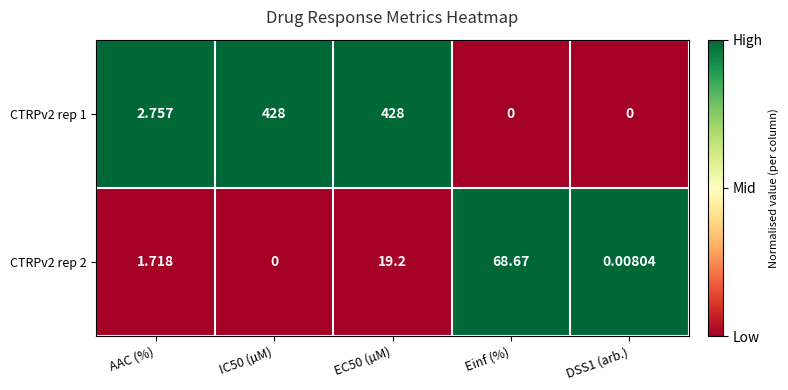

Is the value of CTRPv2 rep 1 at IC50 (µM) greater than the value of CTRPv2 rep 2 at DSS1 (arb.)?

Yes